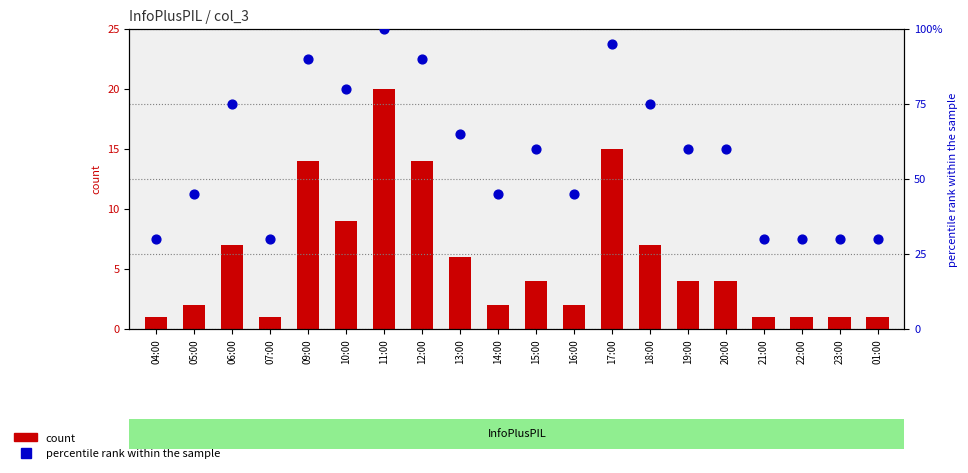

Which series has the largest Y range (max minus min)?

percentile rank within the sample